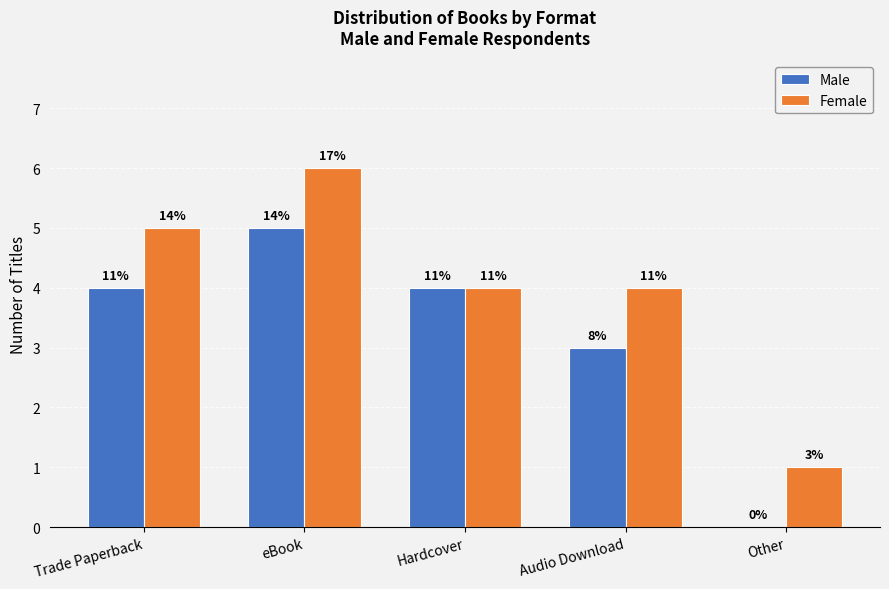

Reading left to right, transcribe all the data shown in this chart.

Male: Trade Paperback=4	eBook=5	Hardcover=4	Audio Download=3	Other=0
Female: Trade Paperback=5	eBook=6	Hardcover=4	Audio Download=4	Other=1